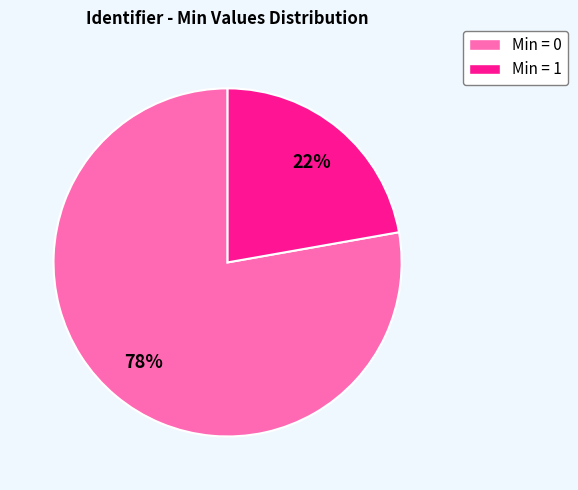

To the nearest percent, what is the difference between the largest and smallest slice percentages?

56%